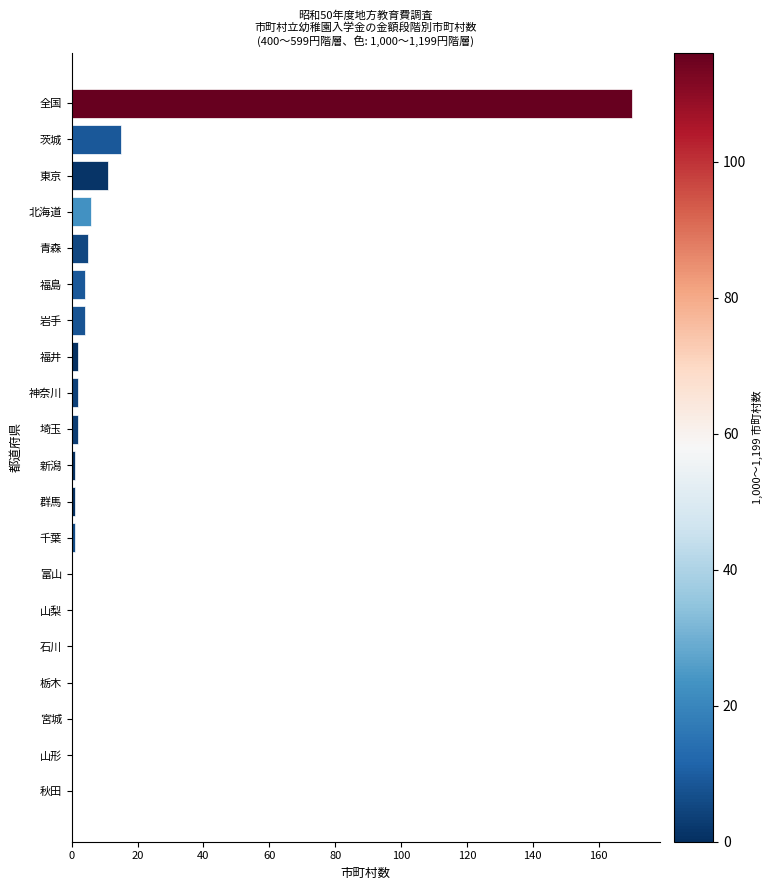

Between 千葉 and 茨城, which is larger?

茨城